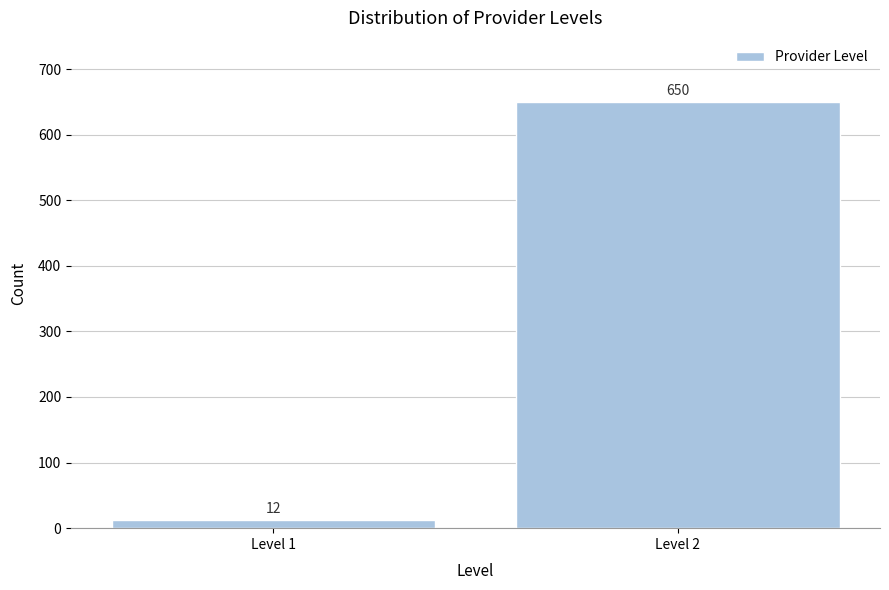

Reading left to right, transcribe all the data shown in this chart.

12	650